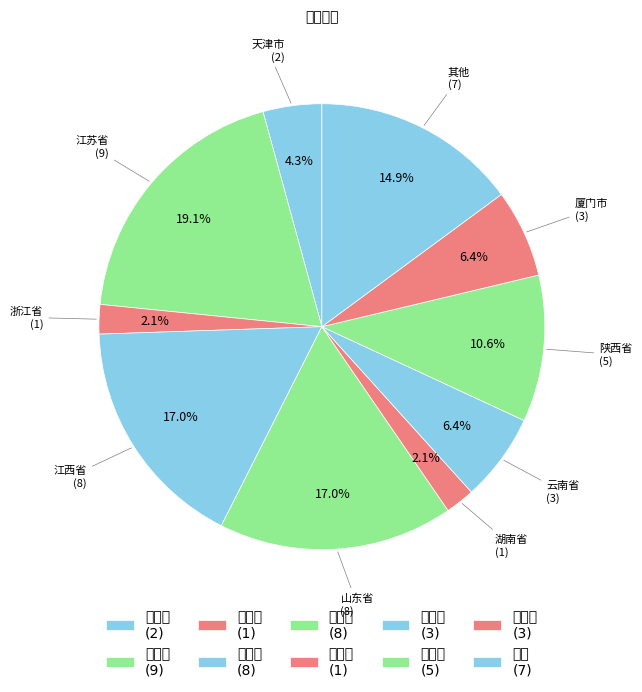

Does 厦门市 represent more than half of the total?

No